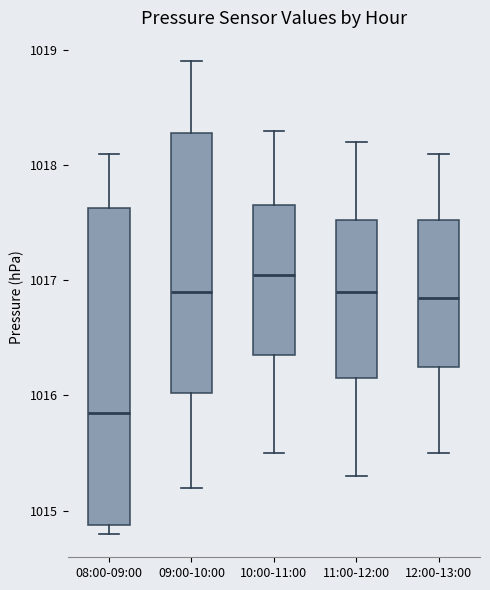

Where does the median line of the box for 08:00-09:00 sit on the y-axis? The values are not printed on the chart, so give them approximately, as read against the axis.

1015.9